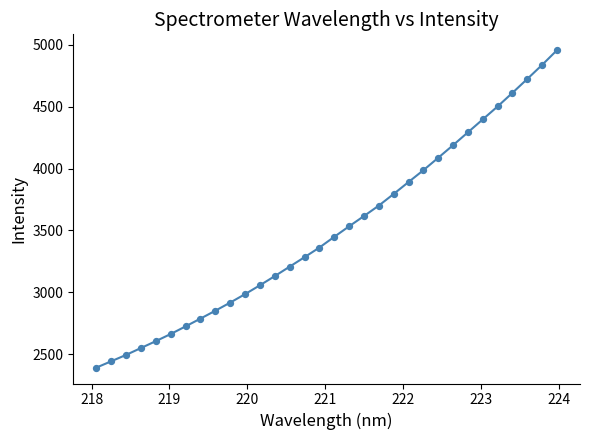

What is the difference between the maximum and minimum values?

2566.0